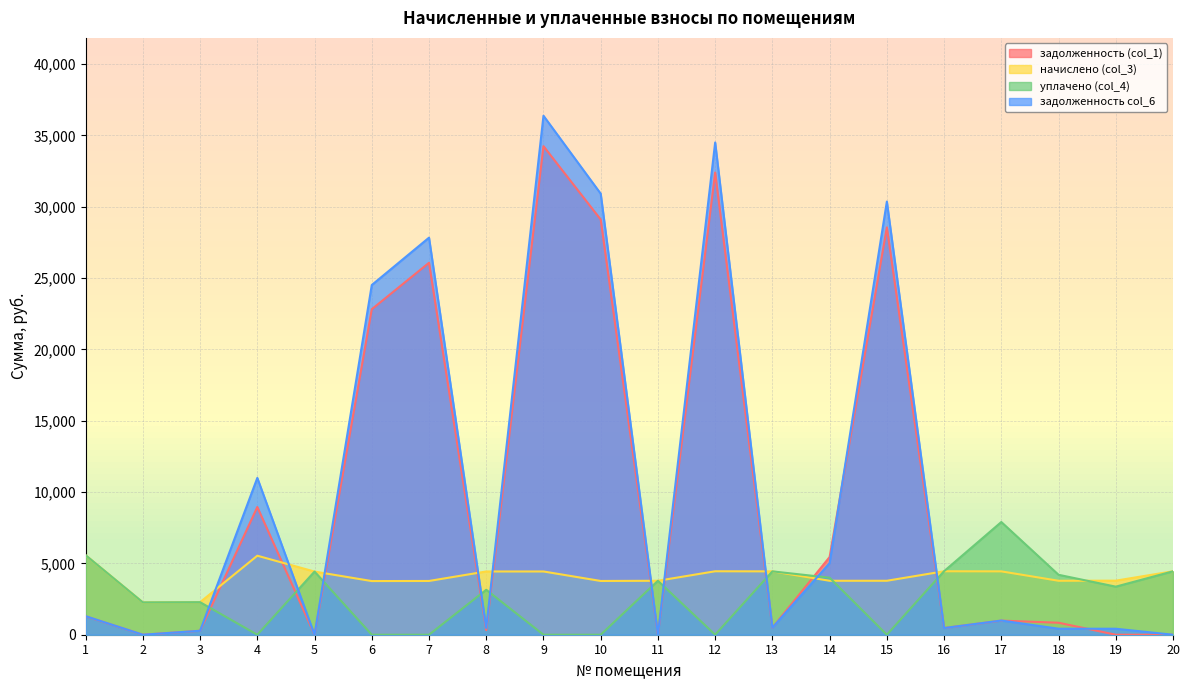

True or false: задолженность (col_1) has more than 2 points higher than both neighbors.

True